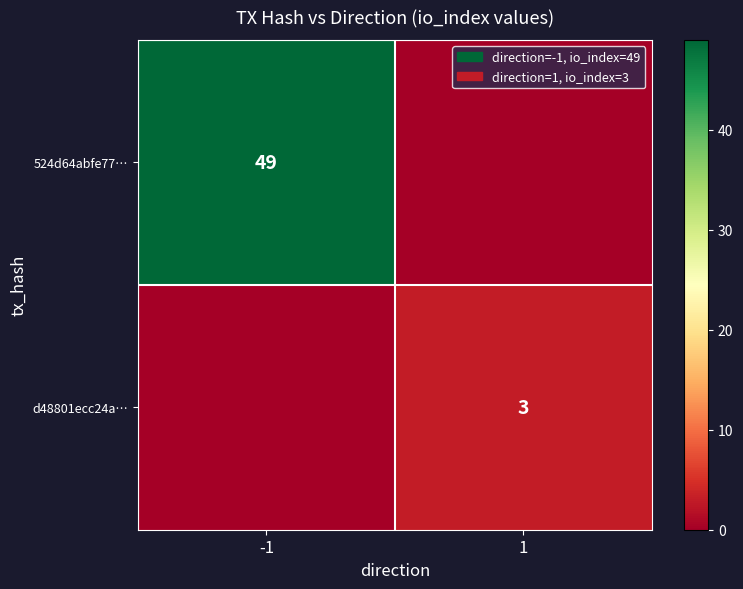

True or false: d48801ecc24a… has a value of 3 at 1.

True